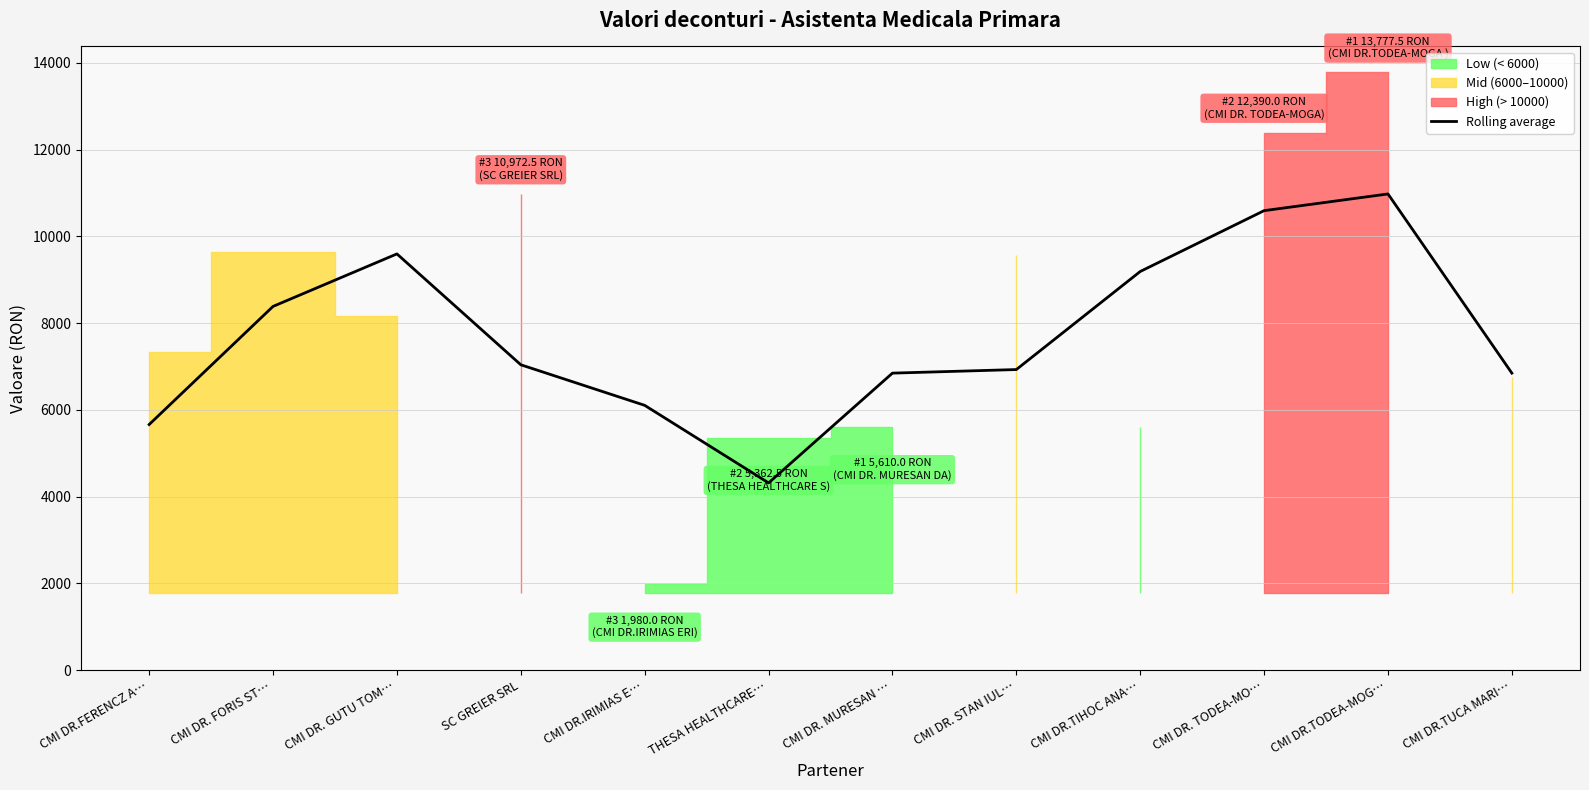

What is the change in value from CMI DR. FORIS ST… to THESA HEALTHCARE…?

-4068.0